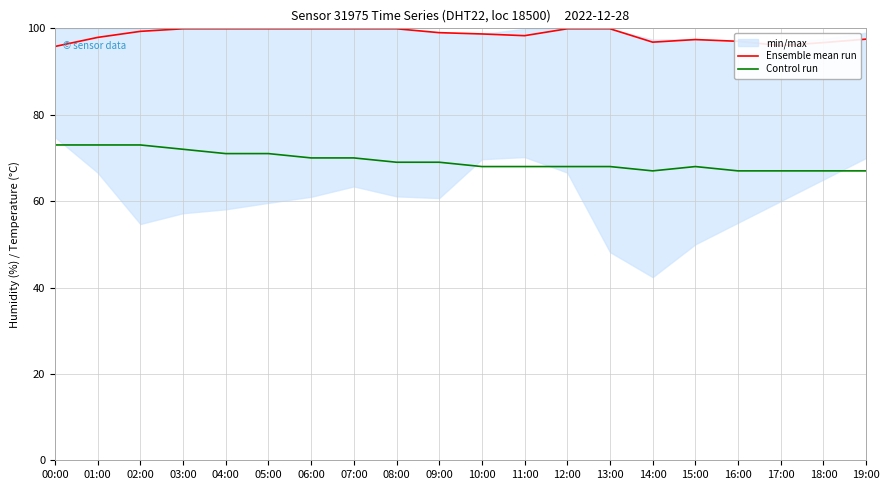

What is the difference between the maximum and minimum values in the Ensemble mean run series?

4.1